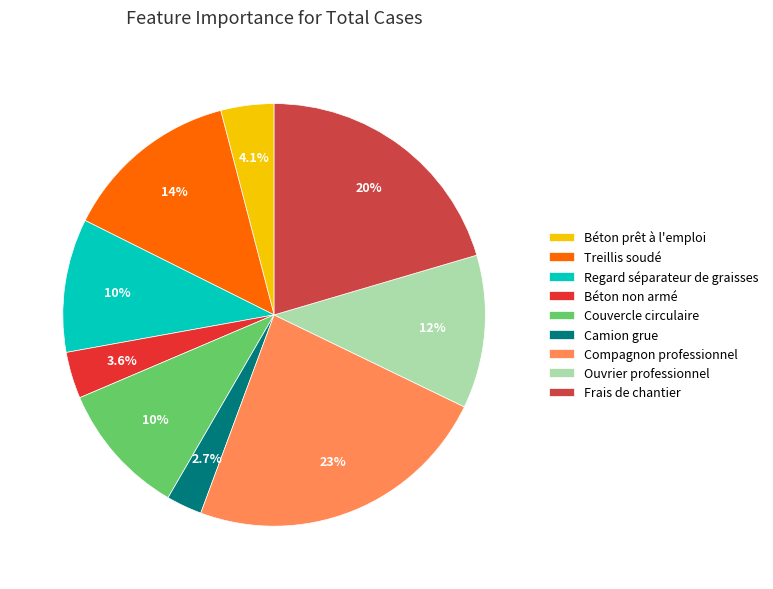

To the nearest percent, what is the average slice percentage?

11%